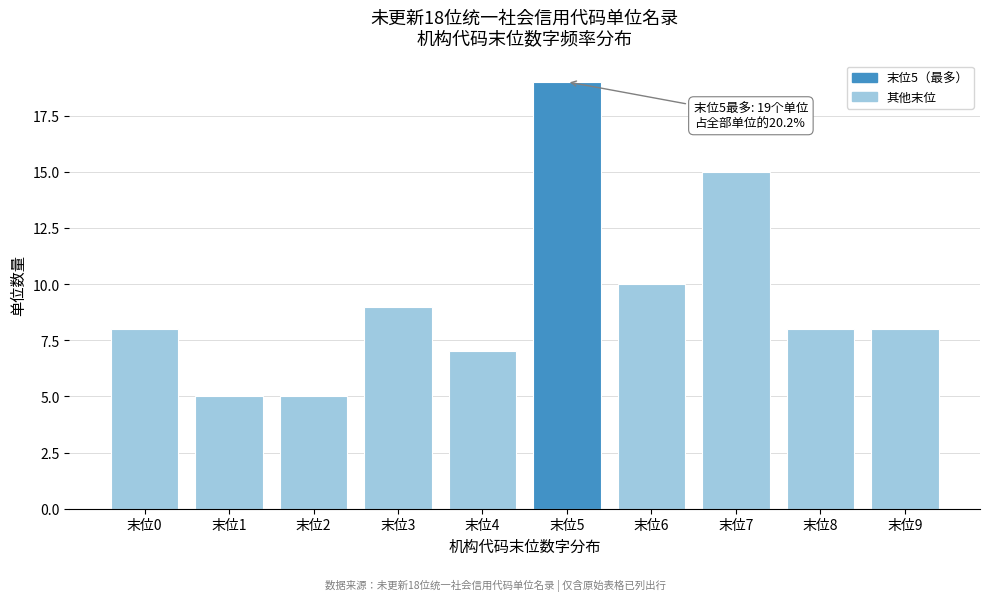

Reading right to left, what are all the values shown in this chart?

末位9=8	末位8=8	末位7=15	末位6=10	末位5=19	末位4=7	末位3=9	末位2=5	末位1=5	末位0=8